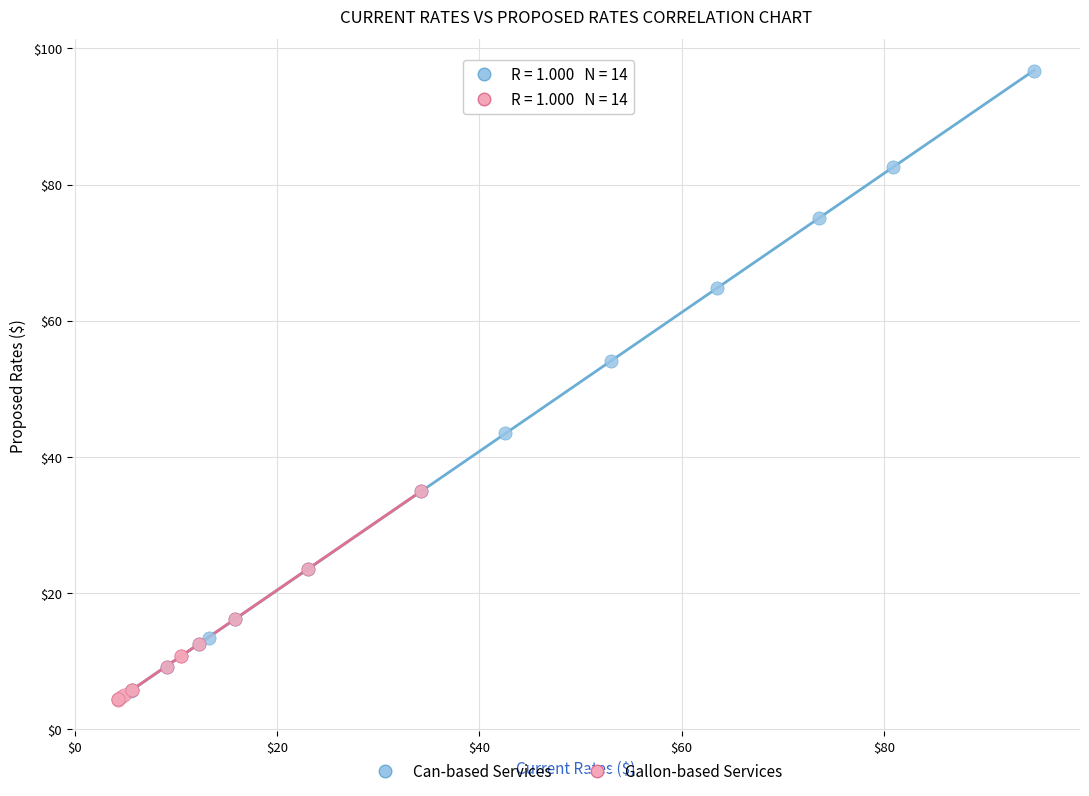

What are all the series names shown in the legend?

Can-based Services, Gallon-based Services